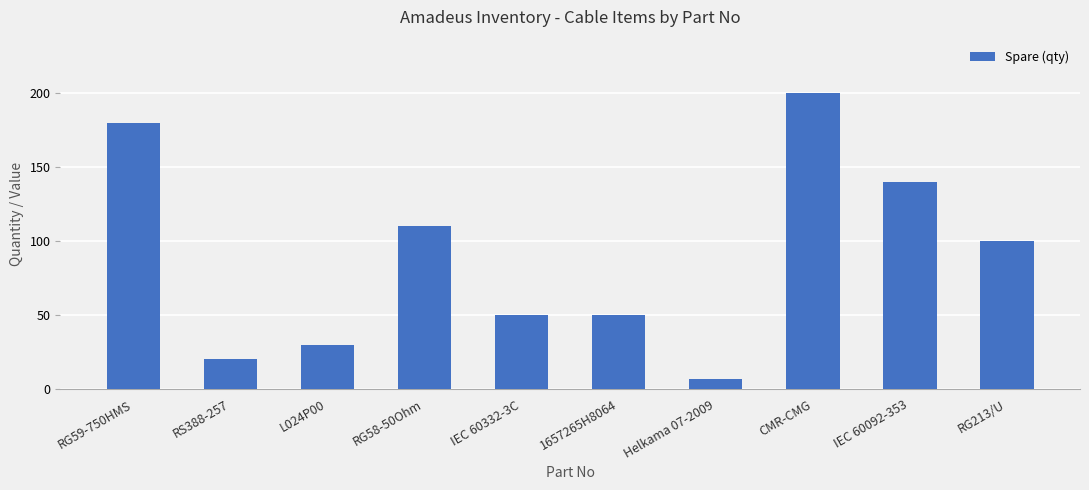

Reading left to right, list all the values displayed in this chart.

180	20	30	110	50	50	7	200	140	100